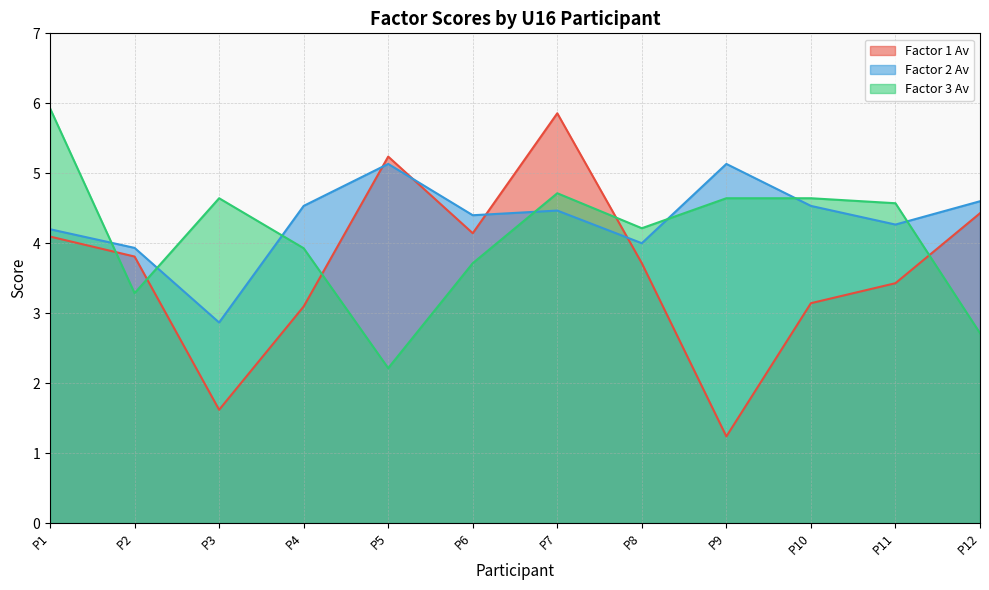

The Factor 1 Av series shows 3.1 at P10. True or false?

True